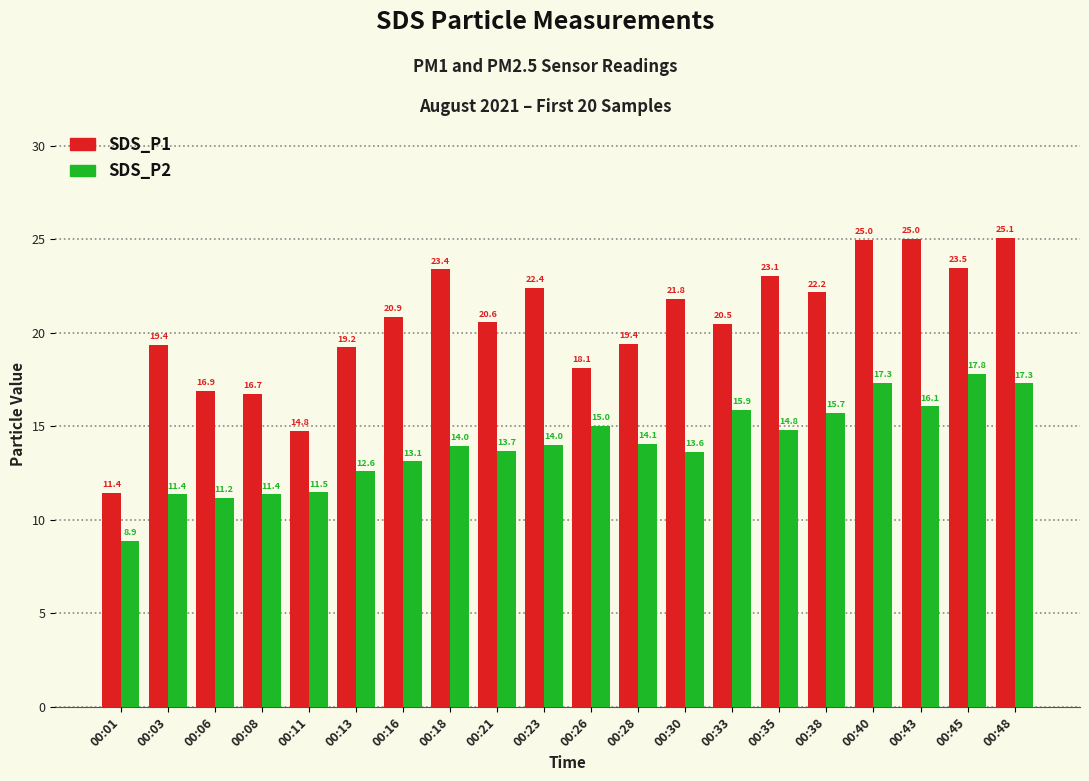

Which series changed the most between 00:13 and 00:45?

SDS_P2